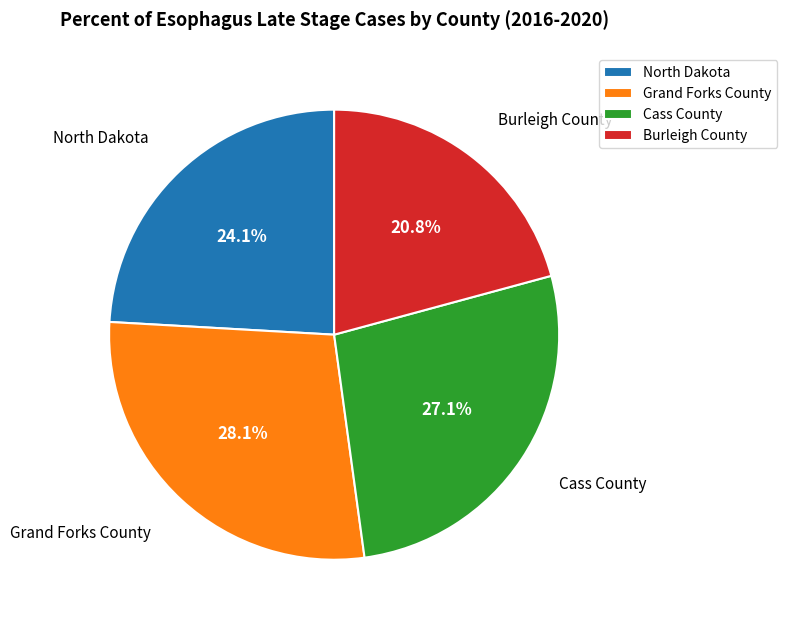

To the nearest percent, what percentage of the pie is Burleigh County?

21%